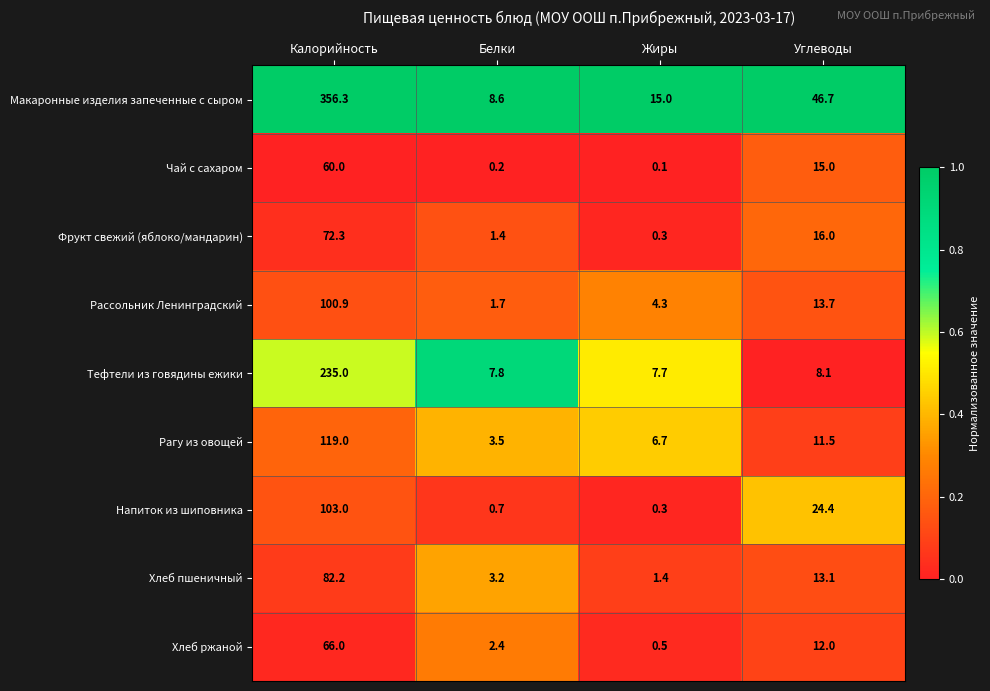

What is the maximum value shown in the chart?

356.3